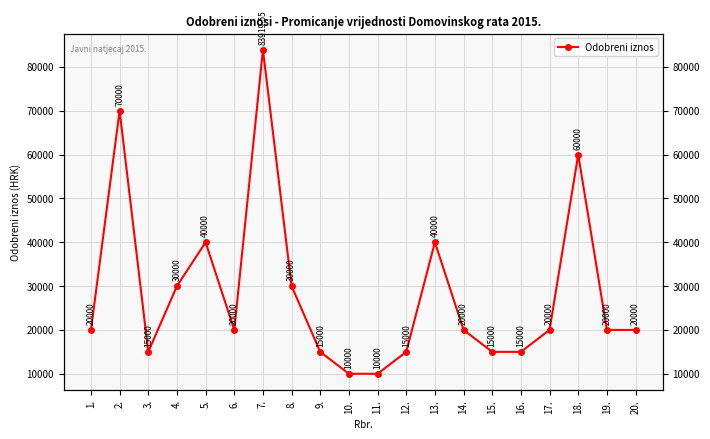

Rank the categories by value from lowest to highest.

10., 11., 3., 9., 12., 15., 16., 1., 6., 14., 17., 19., 20., 4., 8., 5., 13., 18., 2., 7.